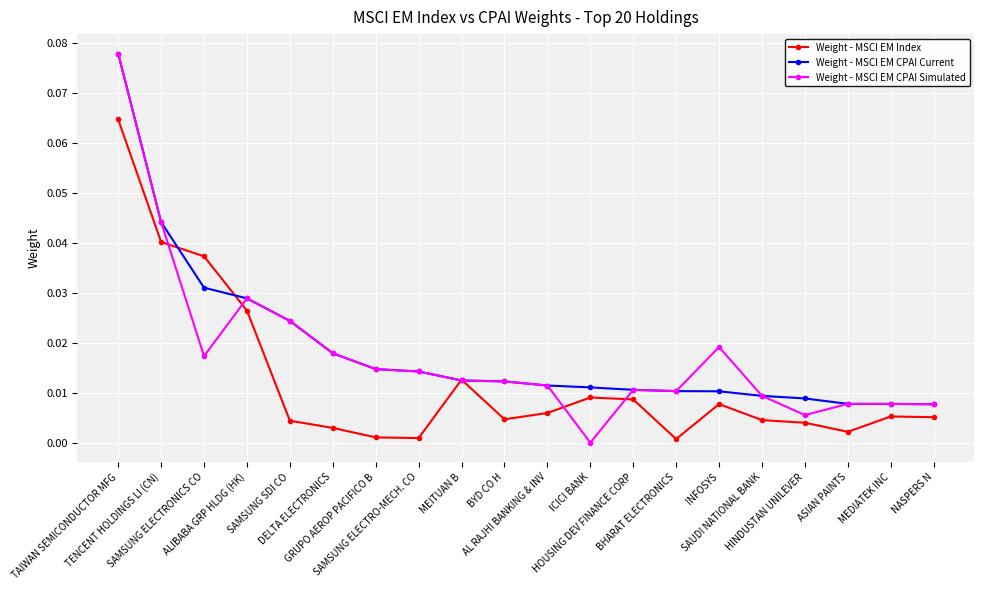

Which series has the widest spread of values?

Weight - MSCI EM CPAI Simulated